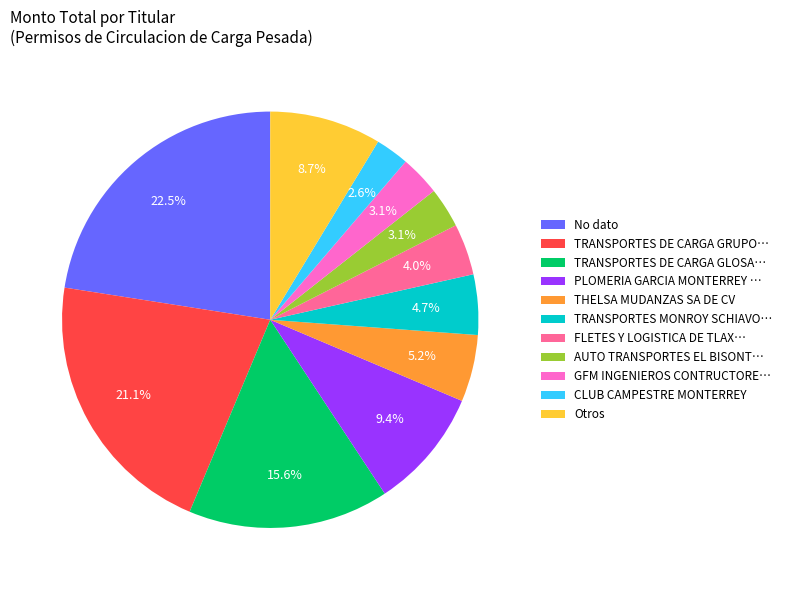

What portion of the pie excludes TRANSPORTES DE CARGA GLOSA…?

84.4%